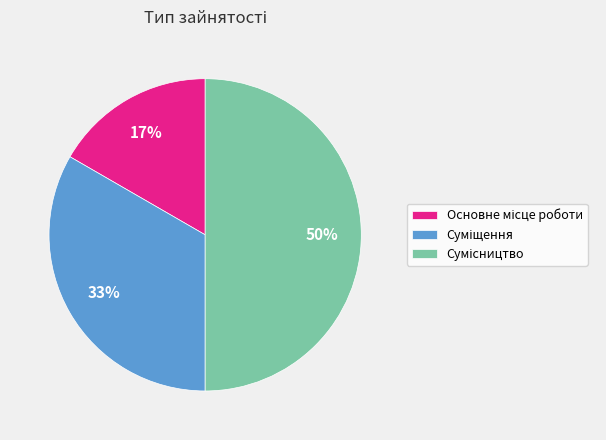

To the nearest percent, what is the average slice percentage?

33%